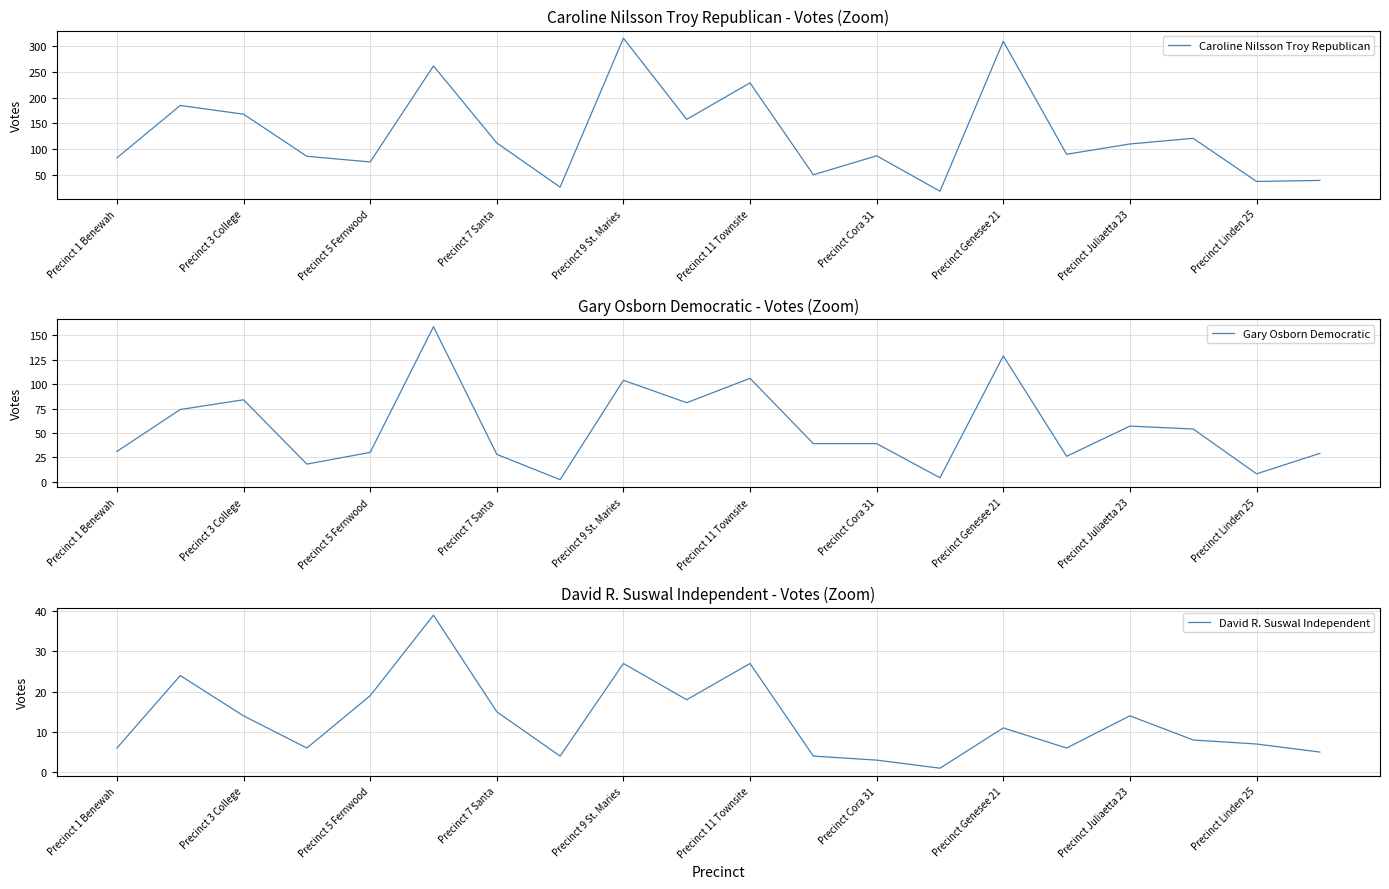

What is the sum of all Caroline Nilsson Troy Republican values?

2562